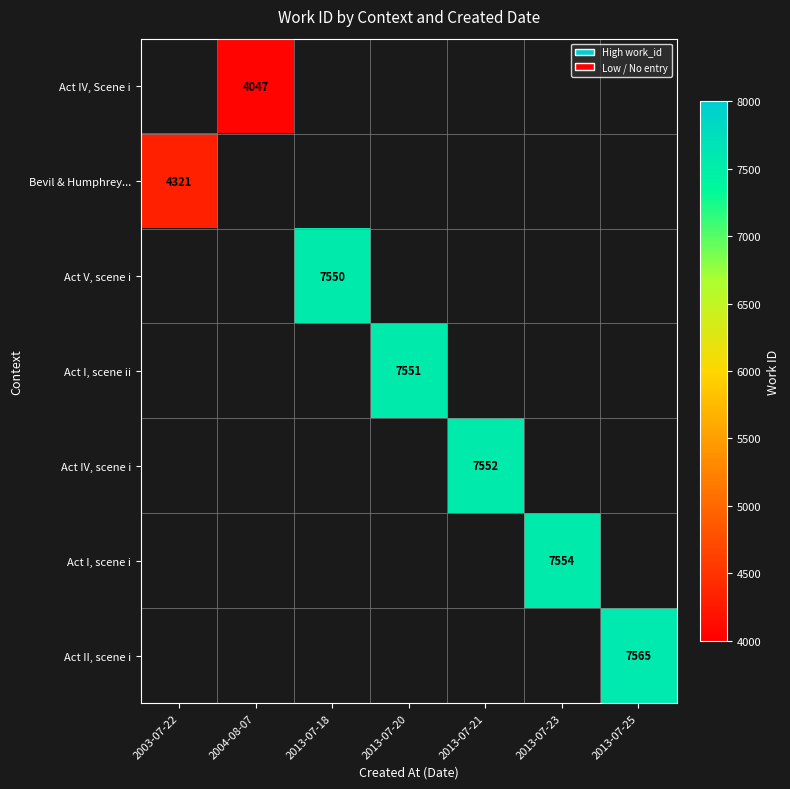

How many distinct data groups are displayed?

7